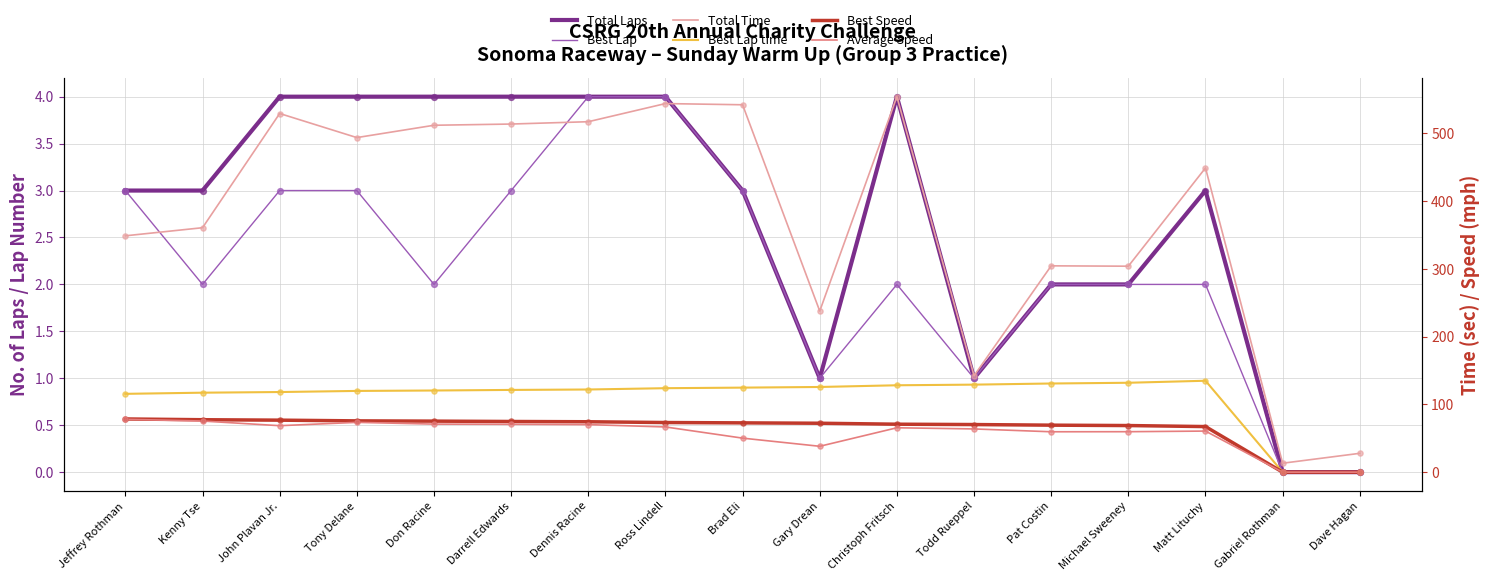

At how many categories does at least one series exceed 378?

9